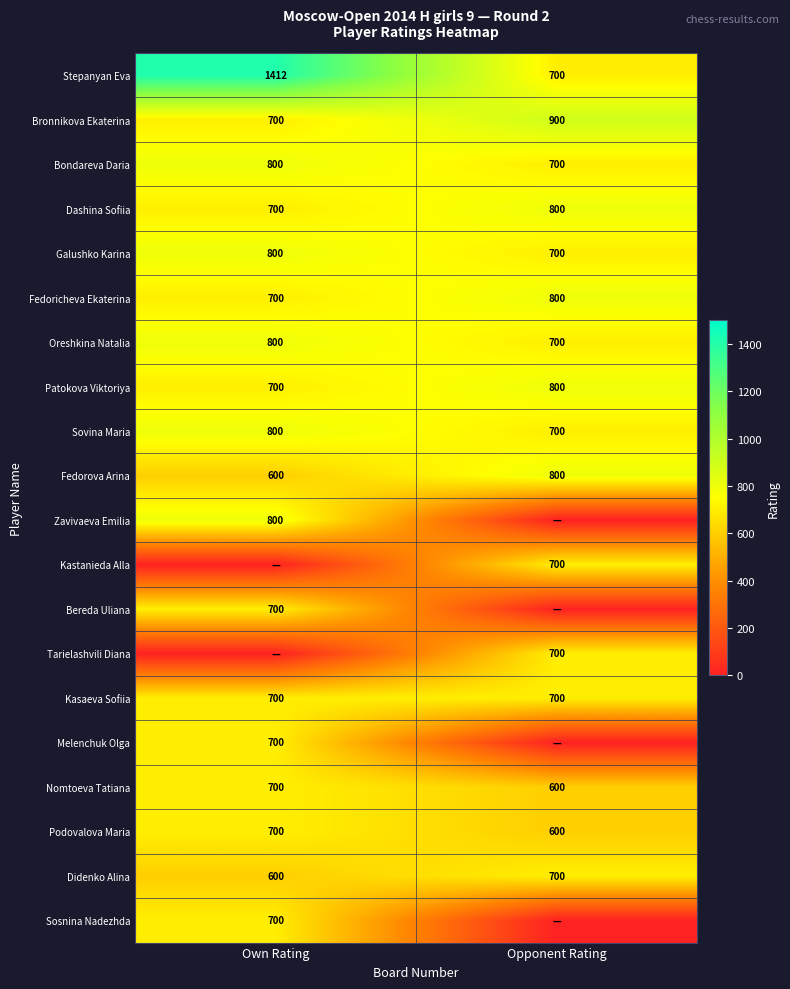

List the labels in order of Didenko Alina value, smallest first.

Own Rating, Opponent Rating